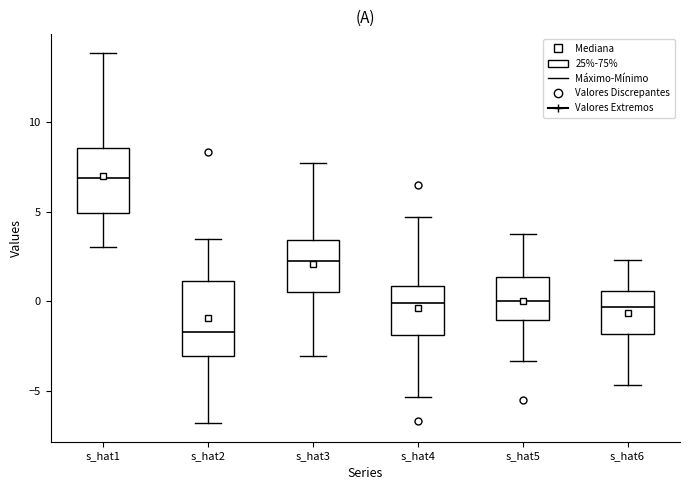

Which box is the tallest, from its lower edge to its upper edge?

s_hat2